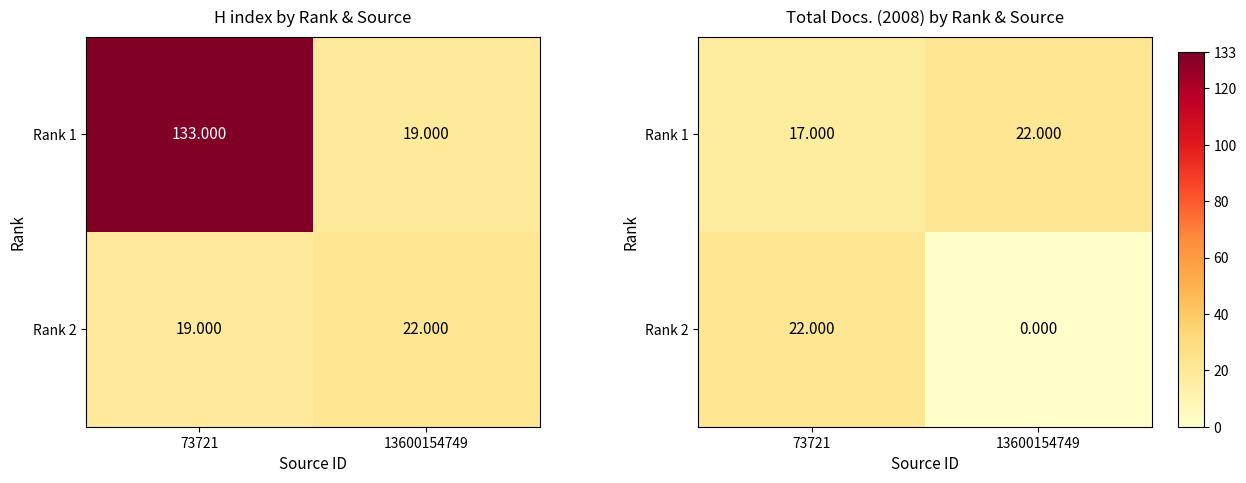

How many categories are shown in the chart?

2